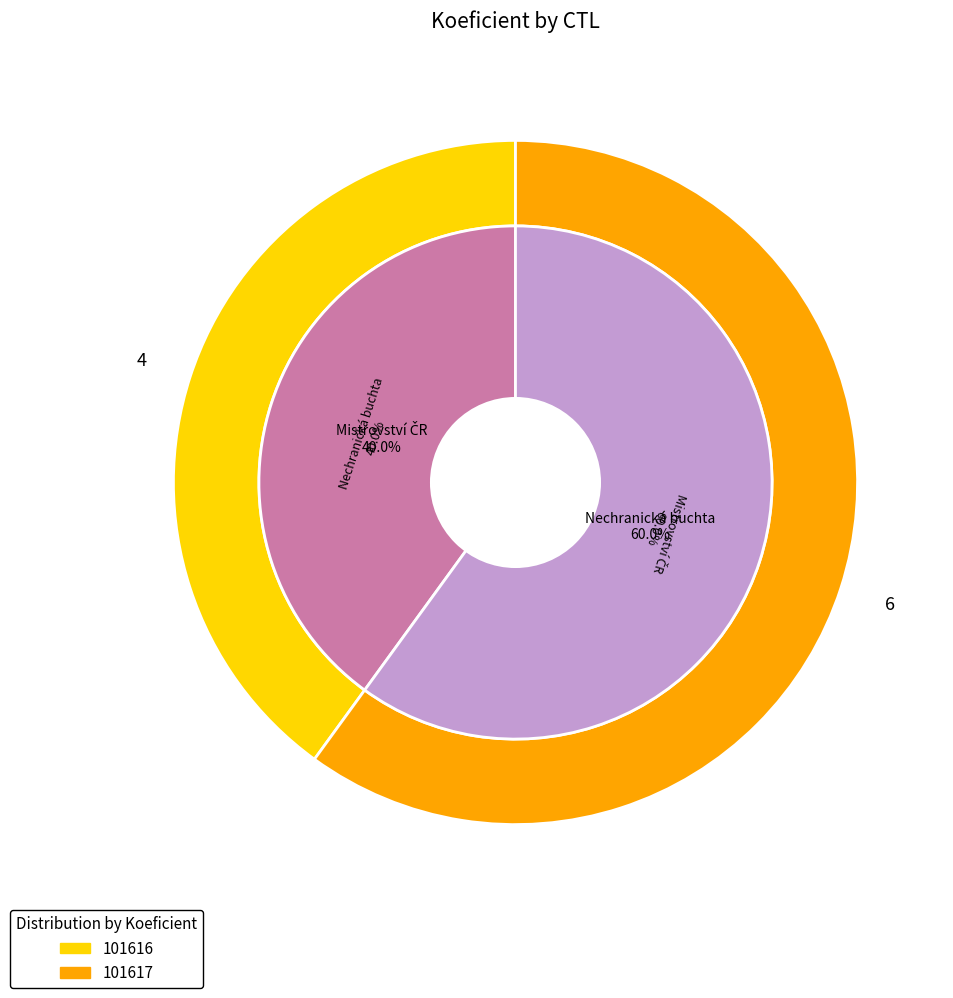

To the nearest percent, what is the difference between the 101617 and 101616 slice percentages?

20%